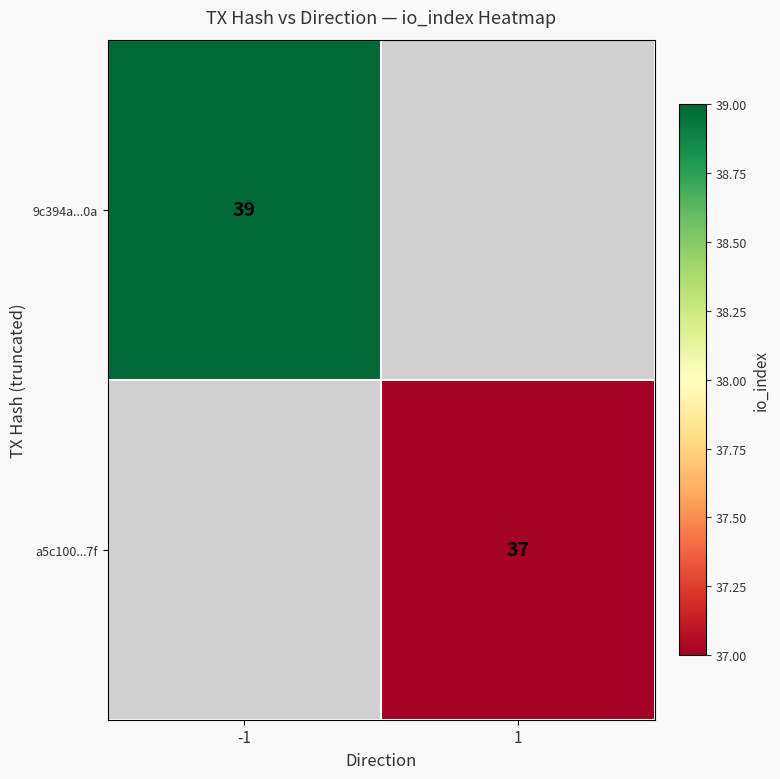

The value of 9c394a...0a at -1 is 56.6. True or false?

False